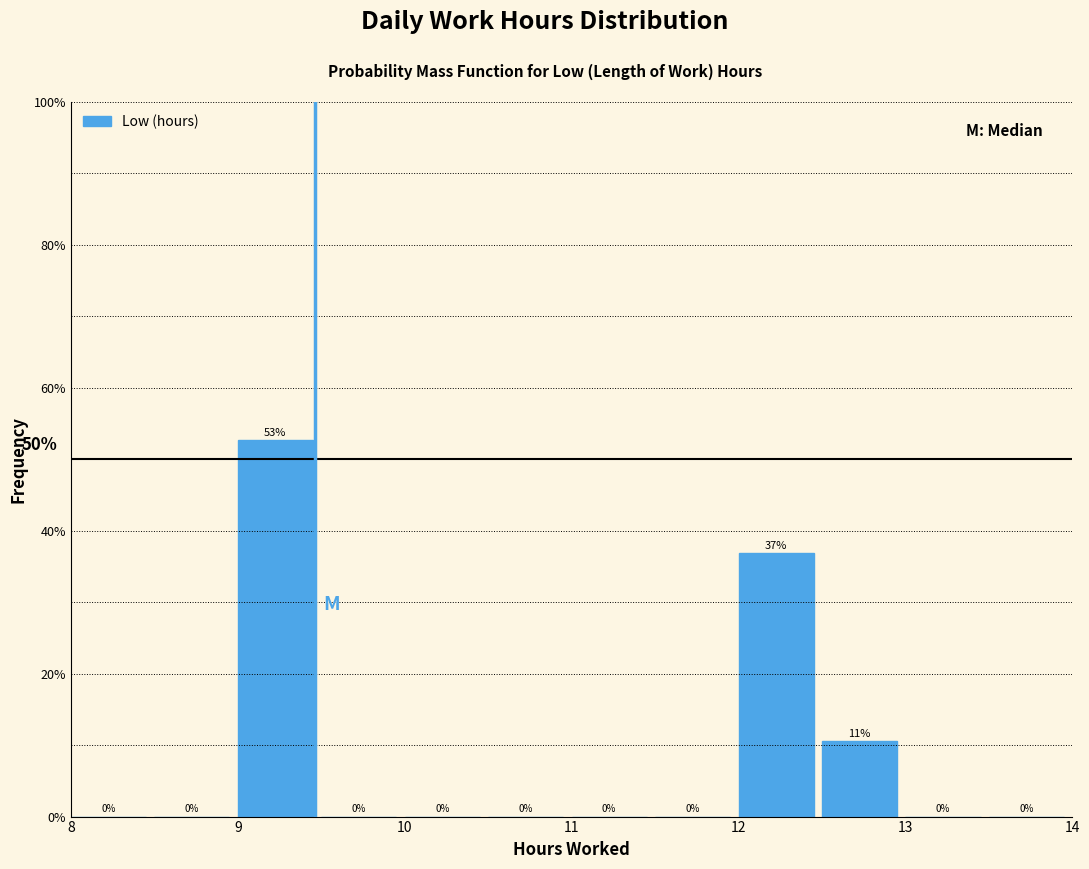

Which range on the x-axis has the tallest bar?

9.0 to 9.5